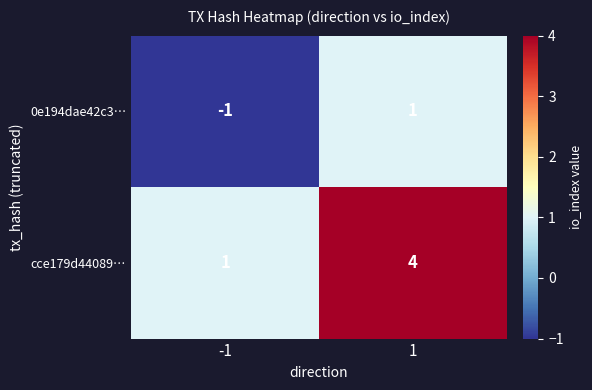

Rank the series by their average value, from lowest to highest.

0e194dae42c3…, cce179d44089…